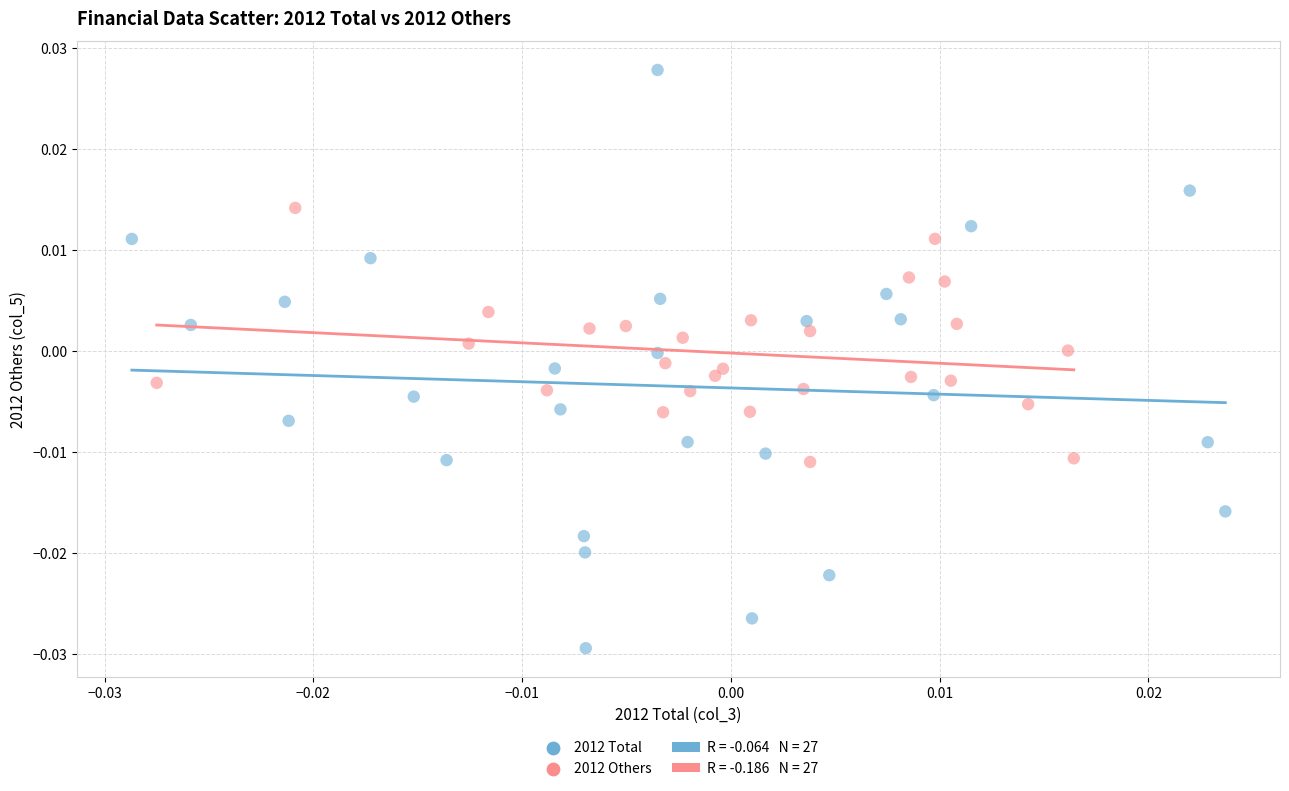

Which series reaches the maximum Y coordinate?

2012 Total